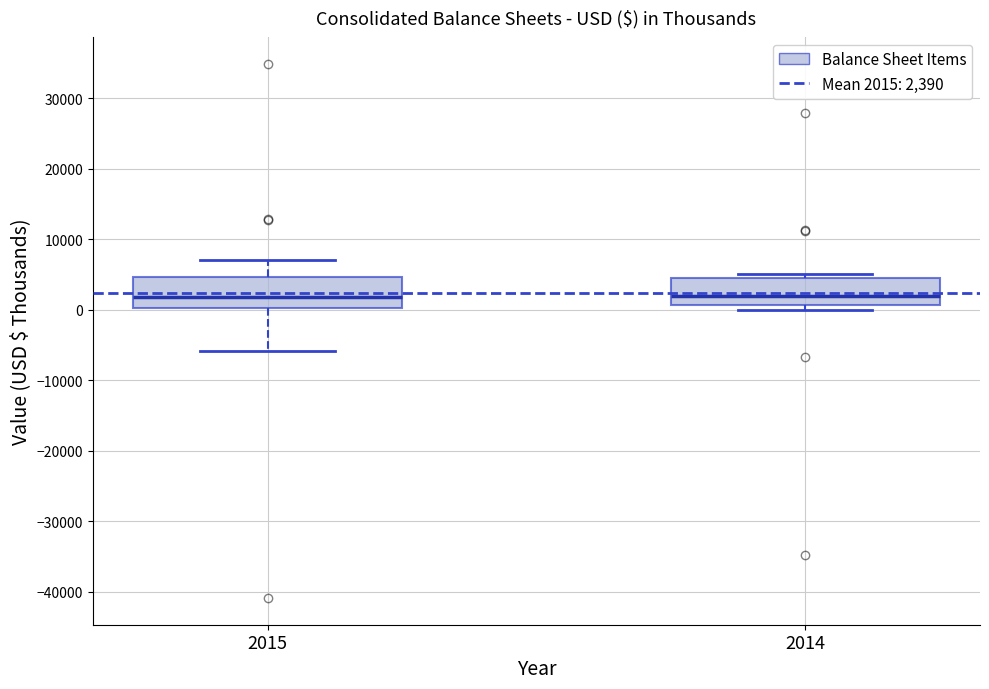

Reading left to right, transcribe this box plot: for each box, give where its median line is, the range the box spans, and where its two whiskers end, as read against the y-axis. The values are not printed on the chart, so give them approximately, as read against the axis.

2015: median 2000, box 0 to 5000, whiskers -6000 to 7000
2014: median 2000, box 1000 to 5000, whiskers 0 to 5000 (just above the box's upper edge)